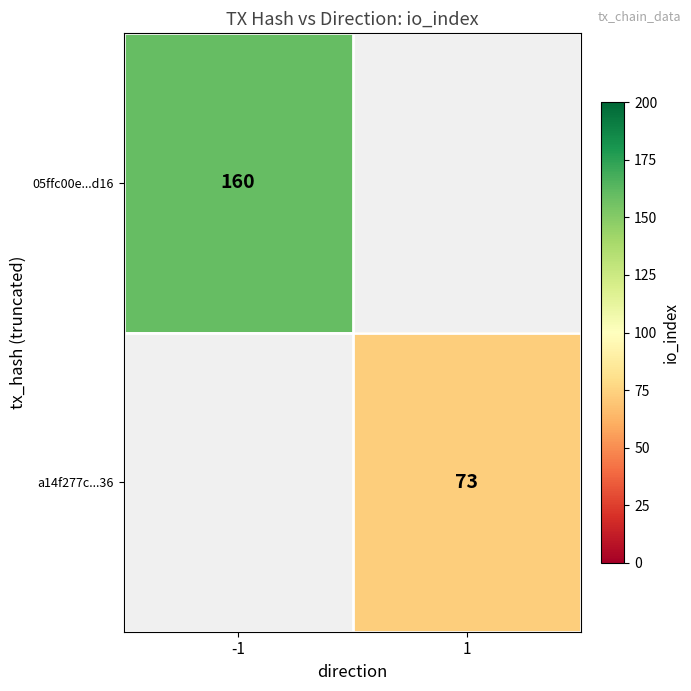

The value of a14f277c...36 at 1 is 34. True or false?

False